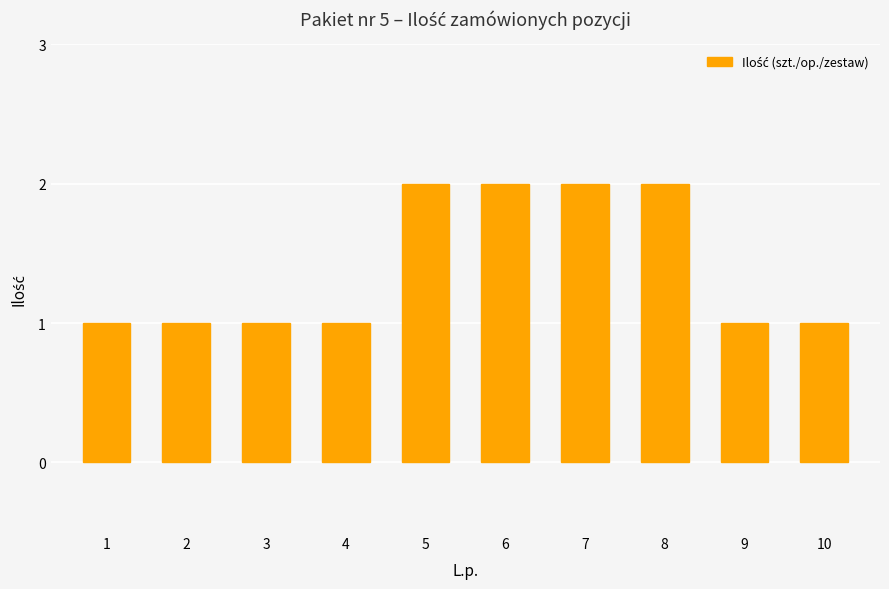

Does the chart contain any negative values?

No